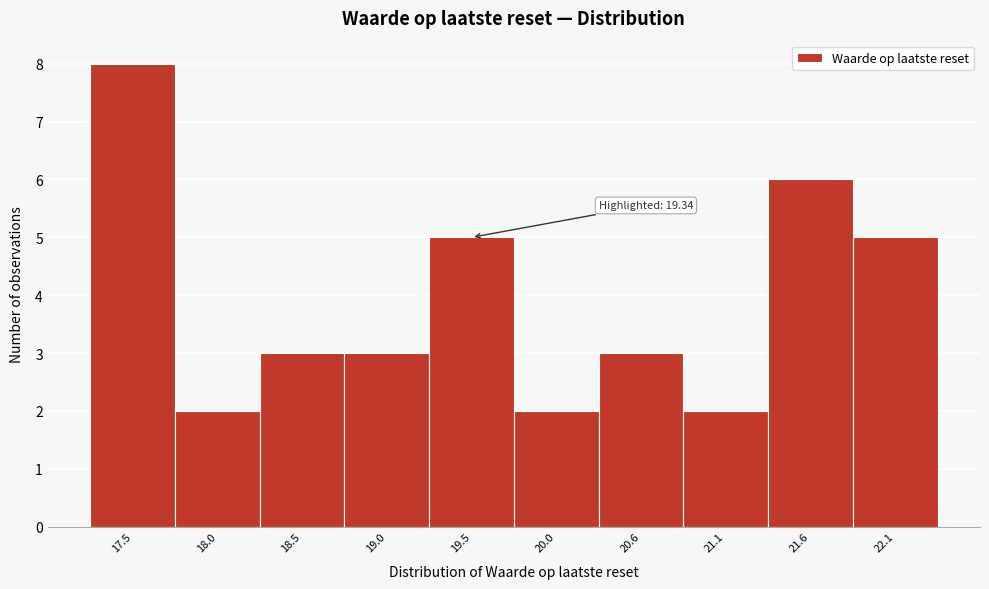

Which range on the x-axis has the tallest bar?

17.2 to 17.7